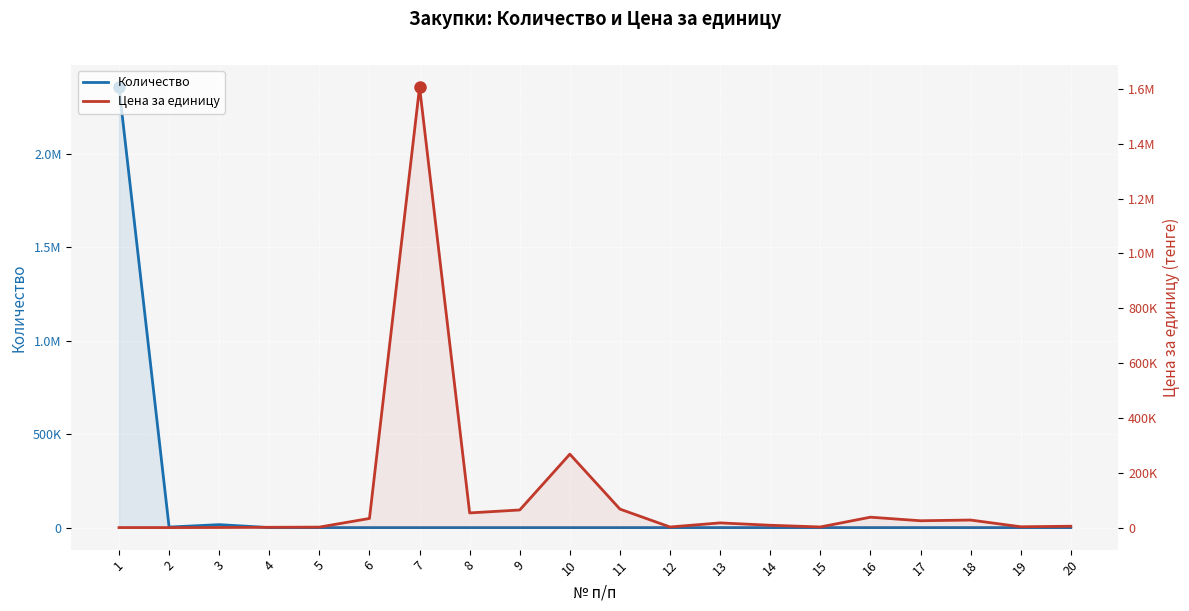

Is it true that Цена за единицу equals 687347.2 at 7?

False